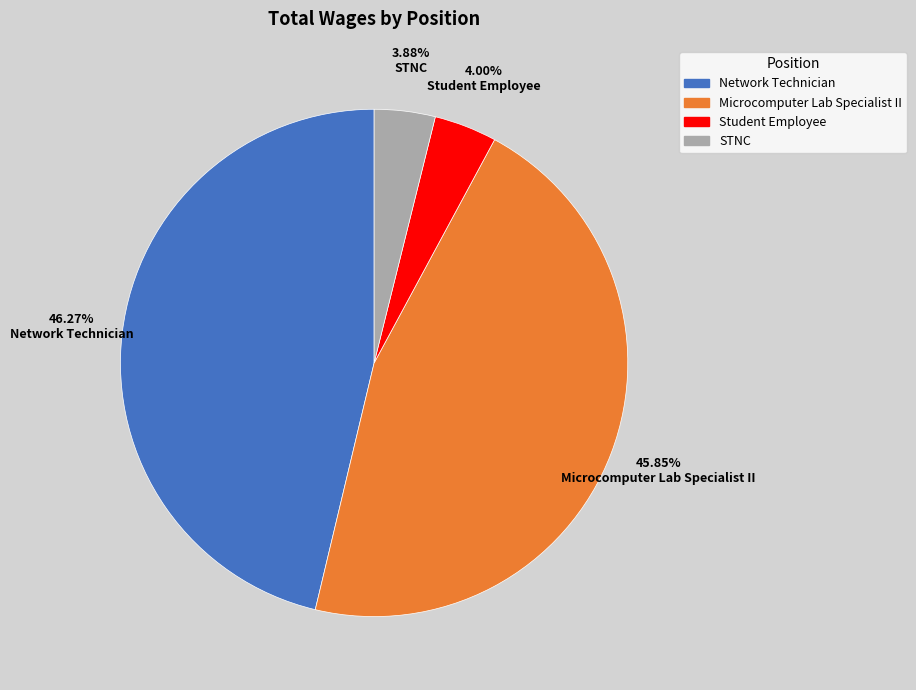

Between Student Employee and Microcomputer Lab Specialist II, which is larger?

Microcomputer Lab Specialist II